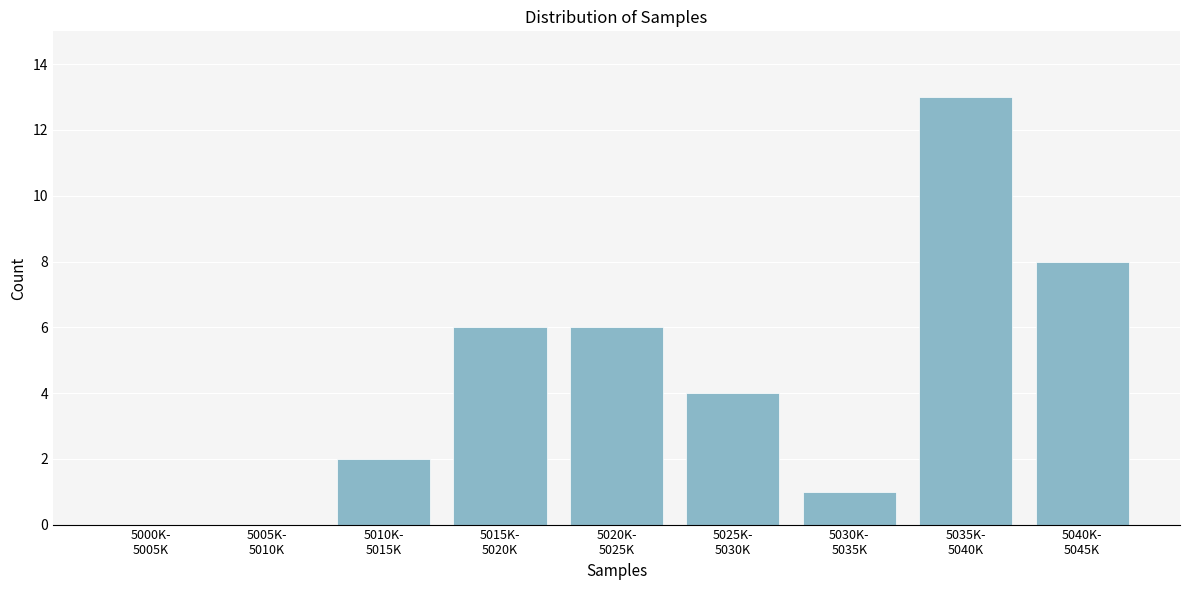

What is the sum of all values?

40